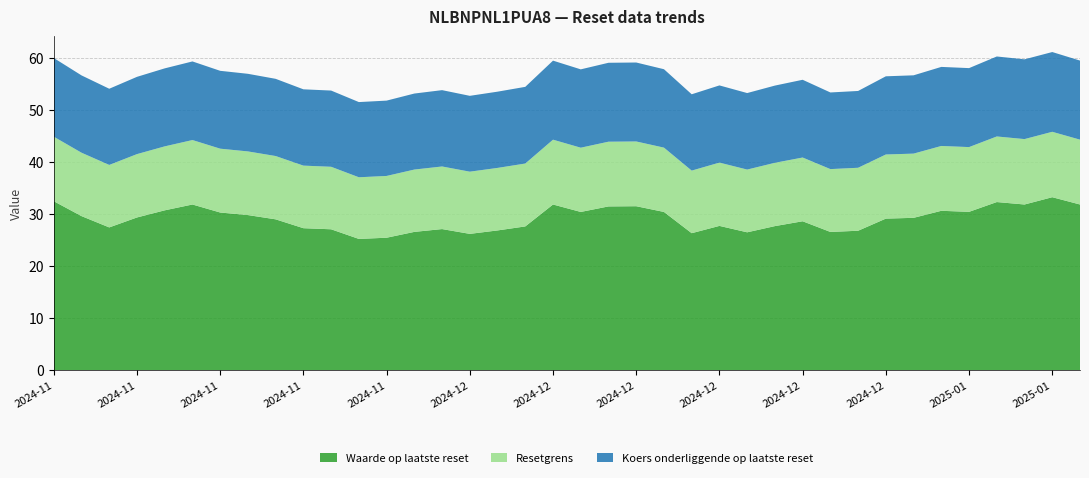

Reading left to right, transcribe all the data shown in this chart.

Waarde op laatste reset: 32.4	29.6	27.4	29.3	30.7	31.8	30.2	29.8	28.9	27.2	27.0	25.2	25.4	26.5	27.1	26.1	26.8	27.6	31.8	30.4	31.4	31.4	30.4	26.3	27.7	26.4	27.6	28.6	26.5	26.7	29.1	29.2	30.6	30.4	32.2	31.8	33.2	31.8
Resetgrens: 12.4	12.2	12.0	12.2	12.3	12.4	12.3	12.2	12.2	12.0	12.0	11.8	11.9	12.0	12.0	11.9	12.0	12.1	12.4	12.3	12.4	12.4	12.3	12.0	12.2	12.0	12.2	12.2	12.1	12.1	12.3	12.3	12.4	12.4	12.6	12.6	12.6	12.5
Koers onderliggende op laatste reset: 15.1	14.8	14.6	14.8	15.0	15.1	14.9	14.9	14.8	14.7	14.6	14.4	14.5	14.6	14.7	14.6	14.6	14.7	15.2	15.0	15.2	15.2	15.1	14.7	14.8	14.7	14.8	14.9	14.7	14.7	15.0	15.0	15.2	15.2	15.4	15.3	15.3	15.2